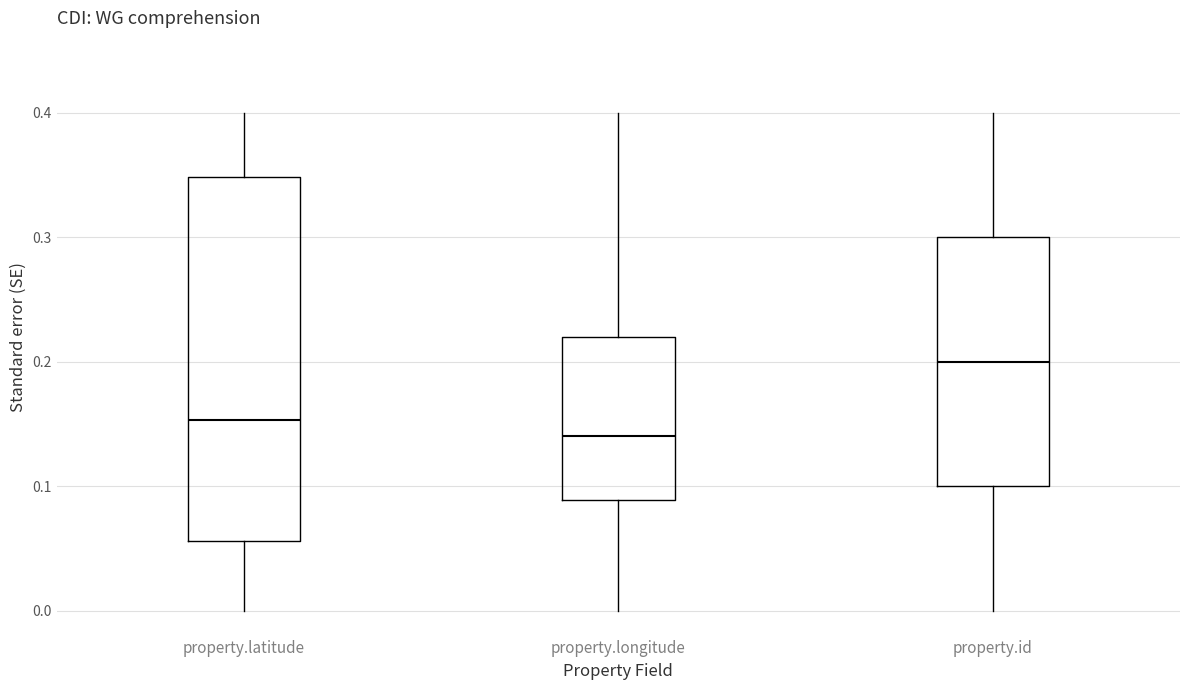

Where does the median line of the box for property.latitude sit on the y-axis? The values are not printed on the chart, so give them approximately, as read against the axis.

0.15